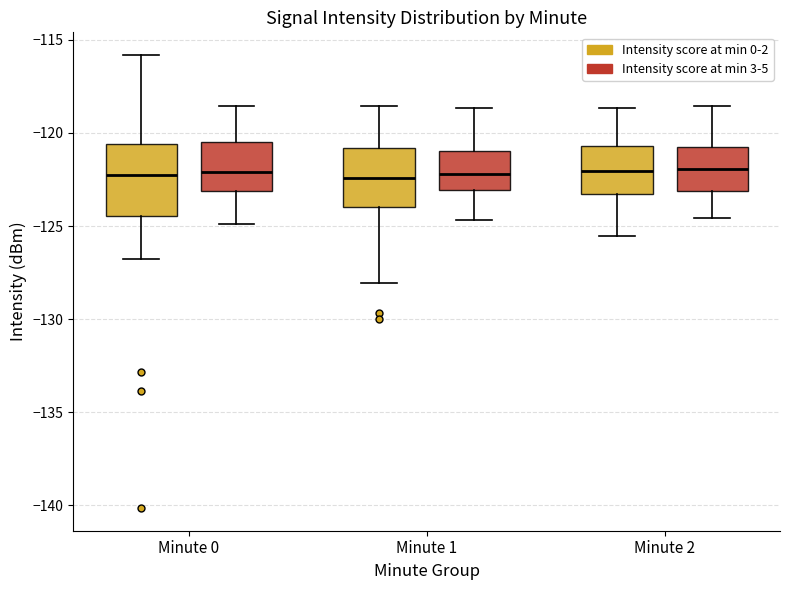

Where does the median line of the box for Minute 2 (Intensity score at min 3-5) sit on the y-axis? The values are not printed on the chart, so give them approximately, as read against the axis.

-122.0